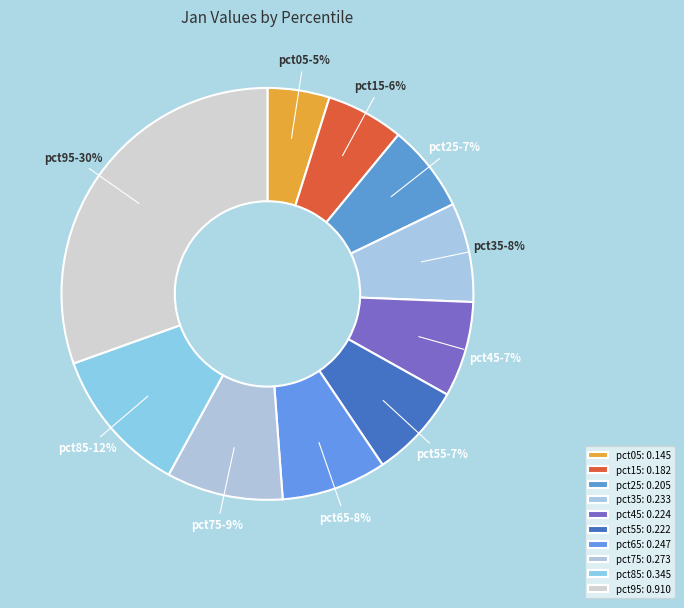

Between pct45 and pct15, which is larger?

pct45